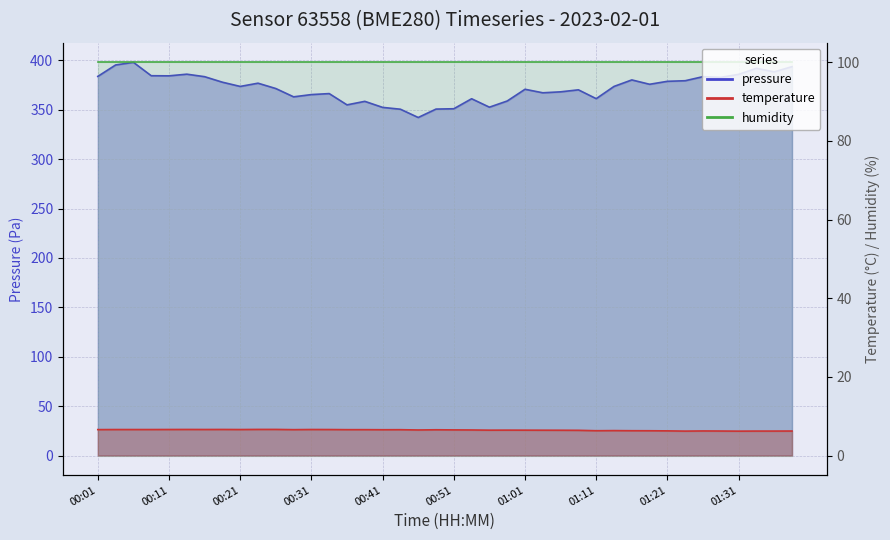

True or false: pressure_kPa has more than 1 interior local peaks.

True